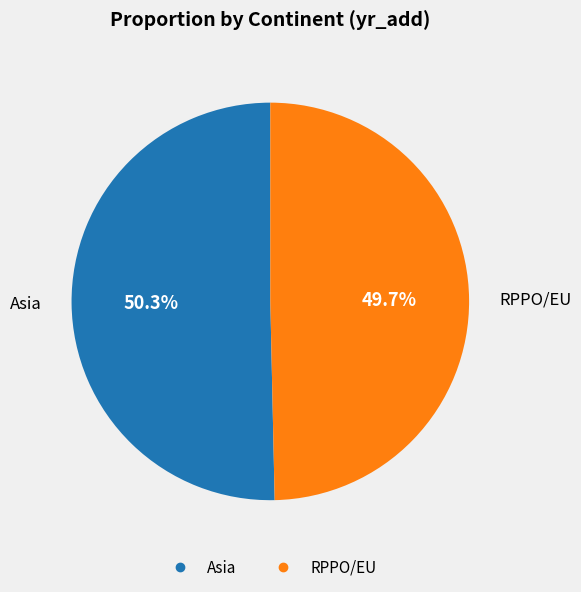

To the nearest percent, what is the average slice percentage?

50%